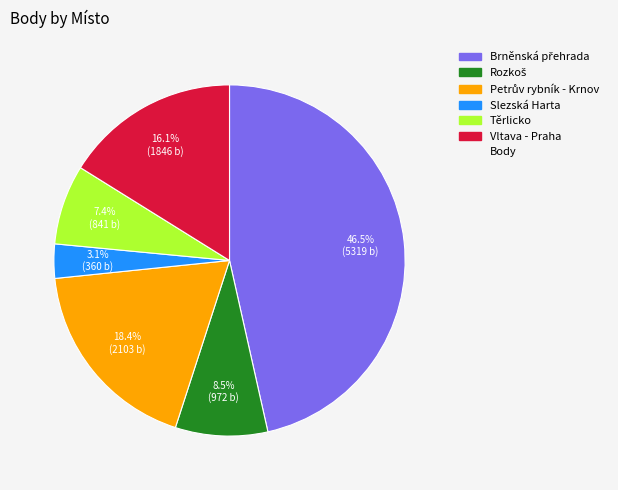

Is there any slice that represents more than half of the pie?

No